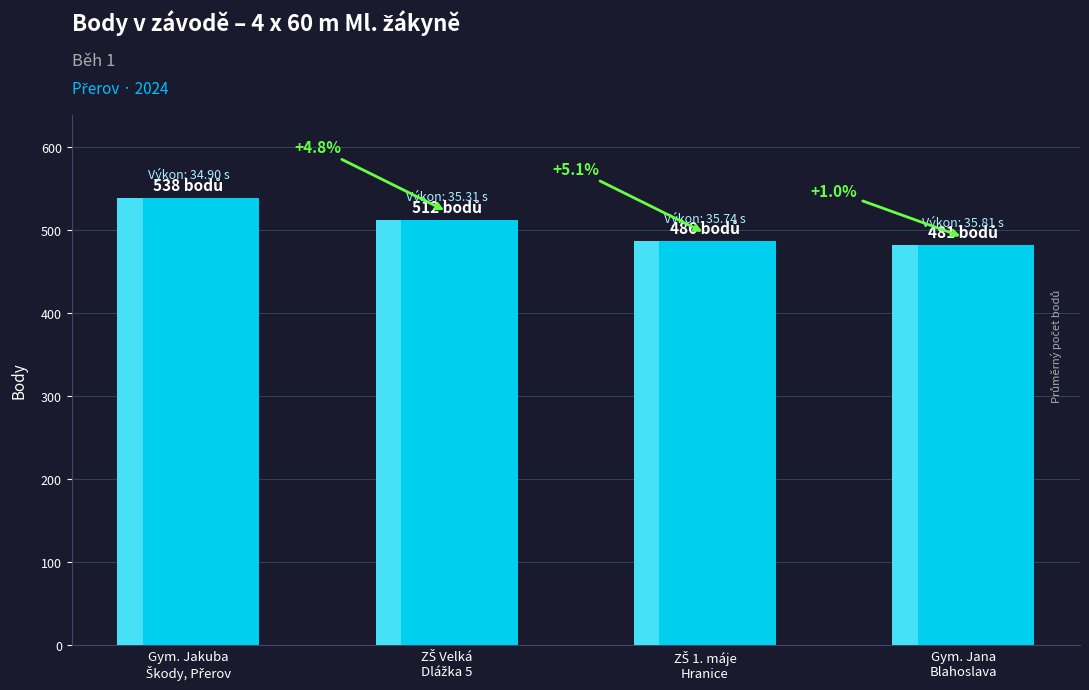

Is it true that the value at ZŠ 1. máje
Hranice is 486?

True